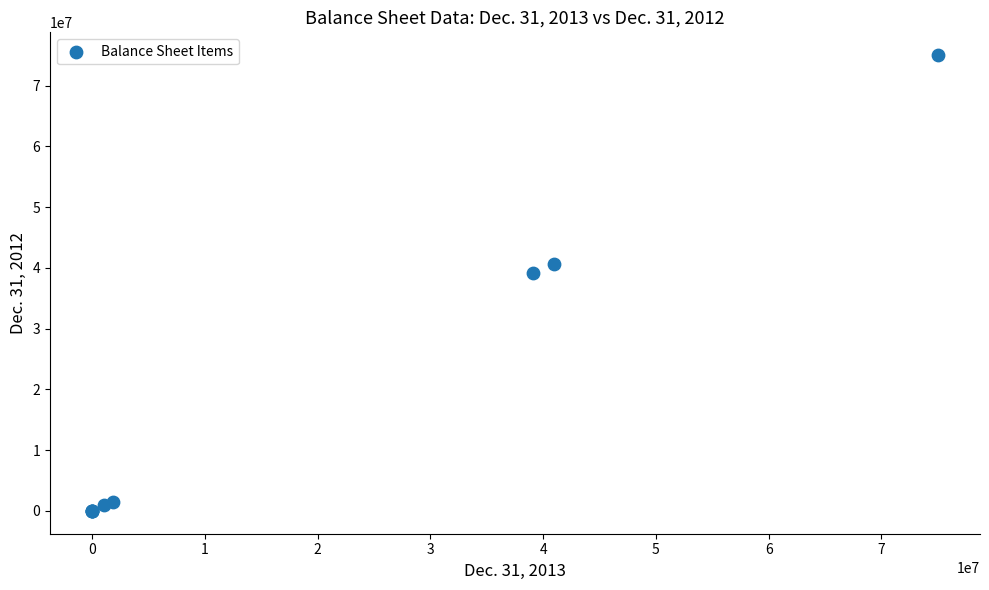

What Y value in the scatter plot is closest to 37500000?

39103203.0